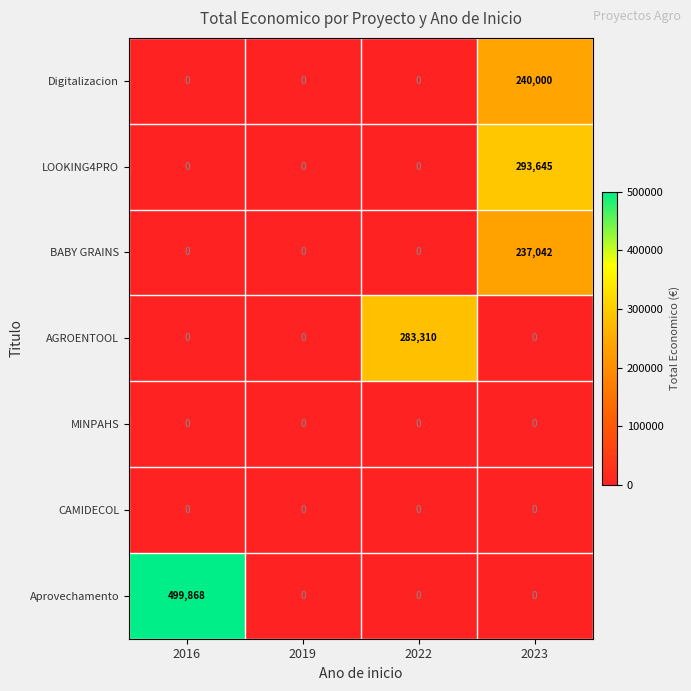

At which category is the sum across all series the highest?

2023